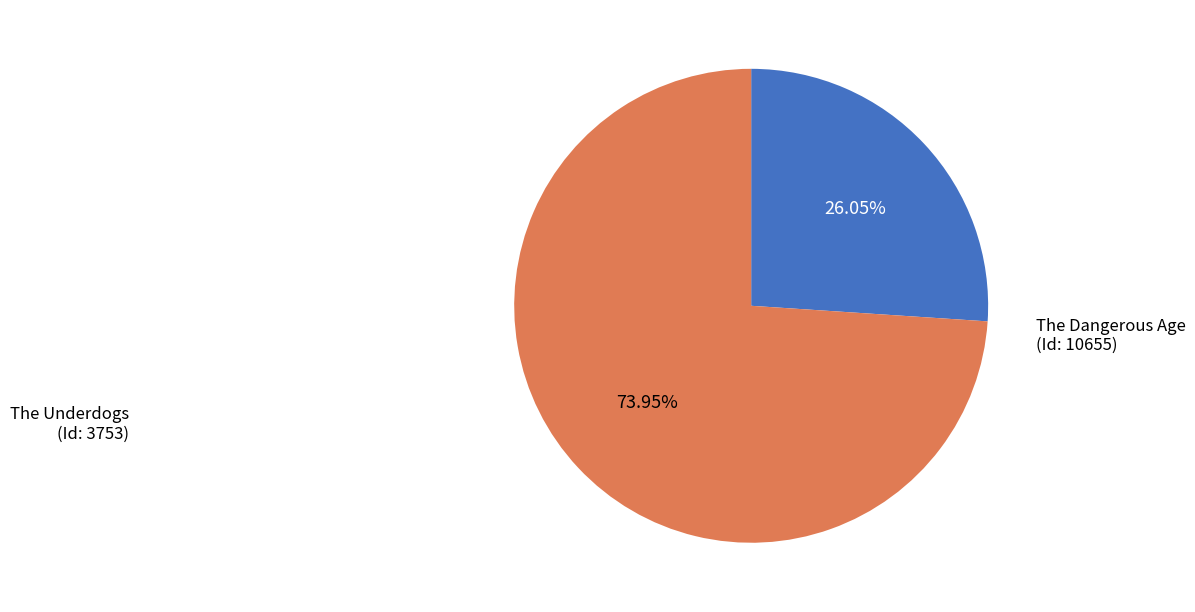

Is there any slice that represents more than half of the pie?

Yes